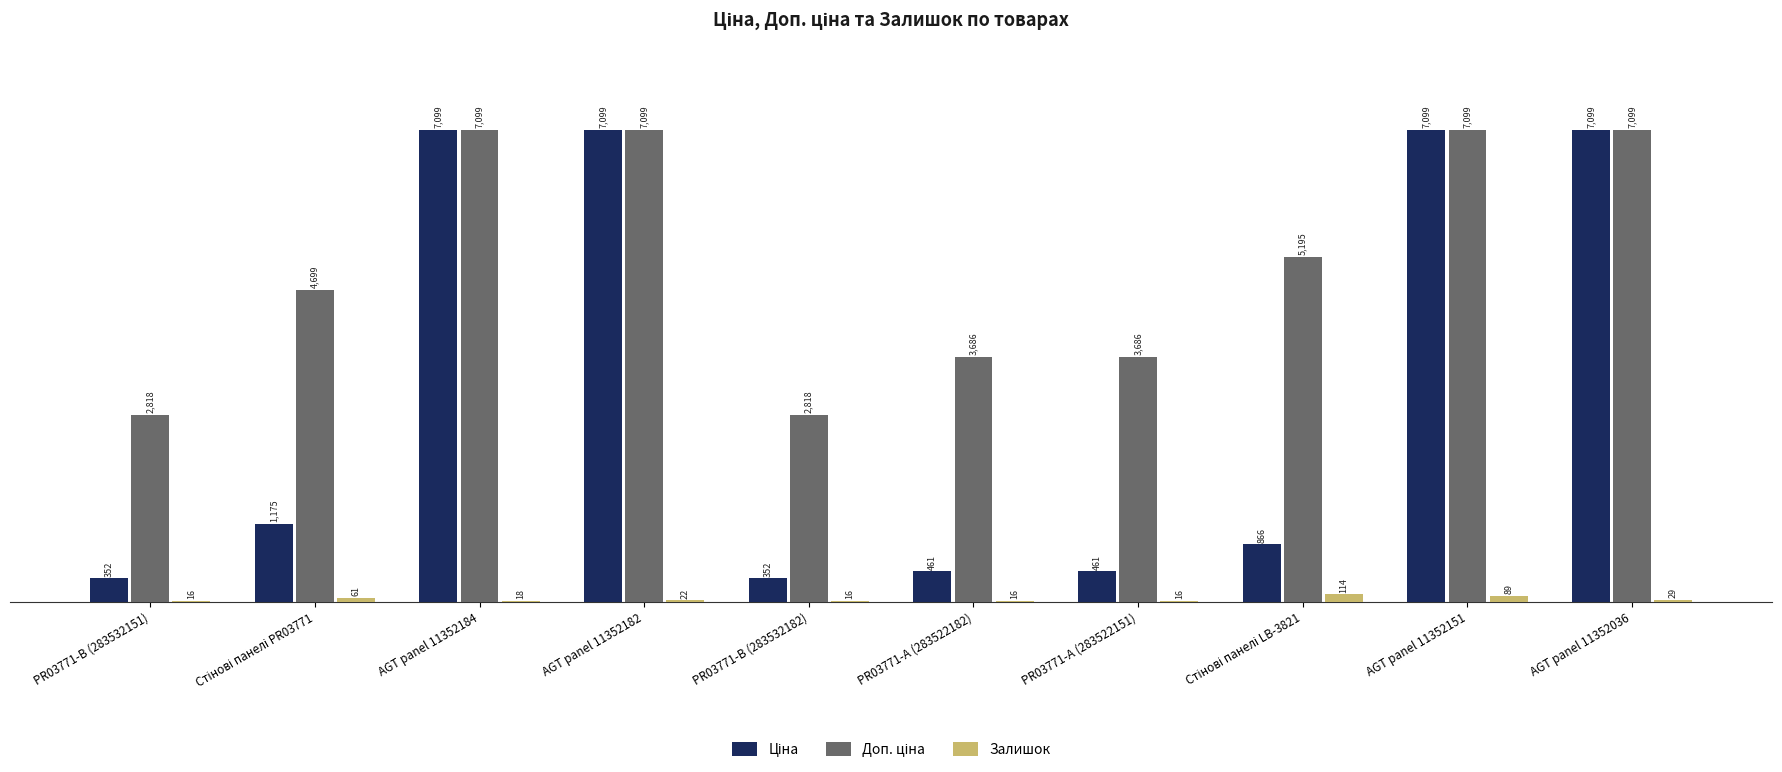

What is the approximate value of Залишок at PR03771-А (283522151)?

16.0